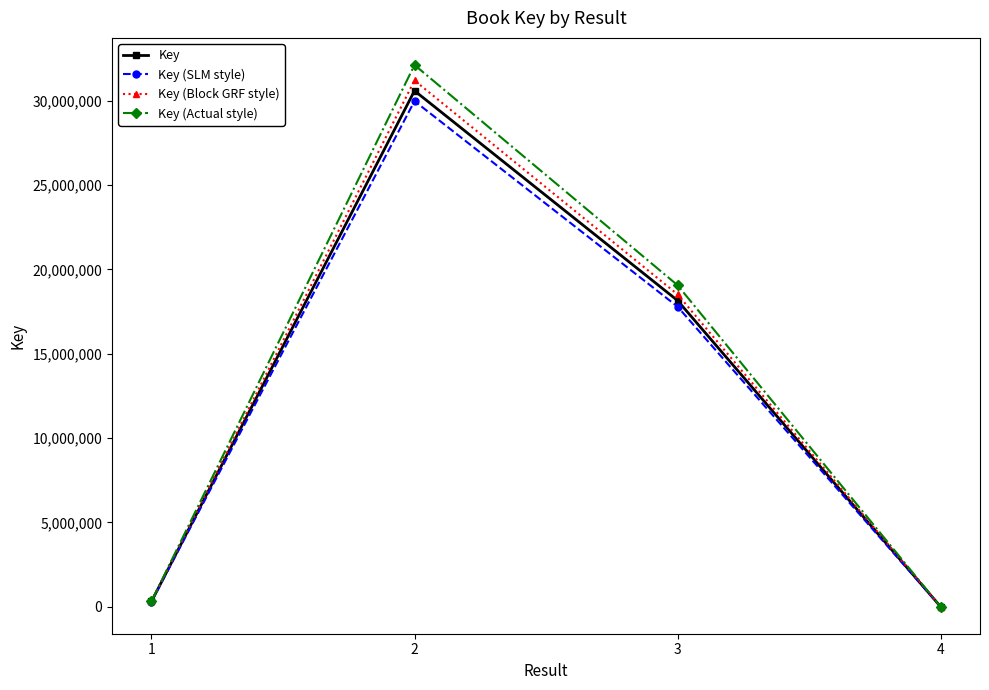

The value of Key (Block GRF style) at 2 is 9660904.9. True or false?

False